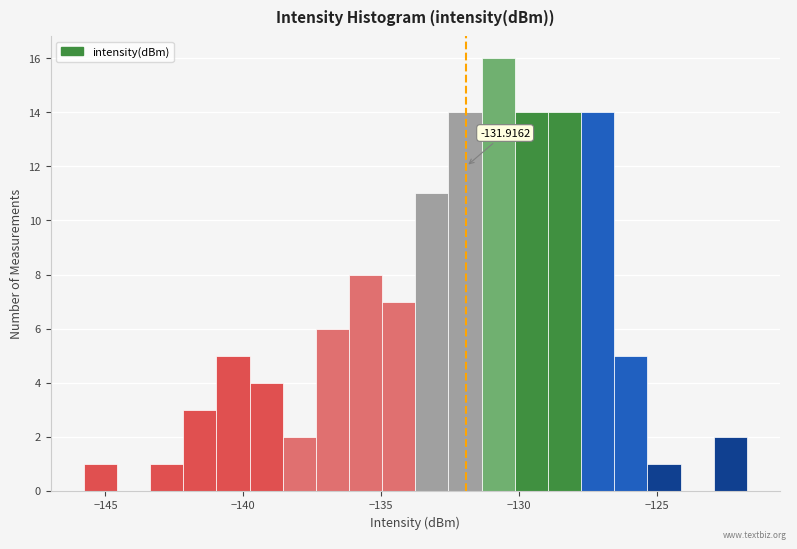

Around what value on the x-axis is the tallest bar? Give the approximate position of its centre, as read against the axis.

-131.0